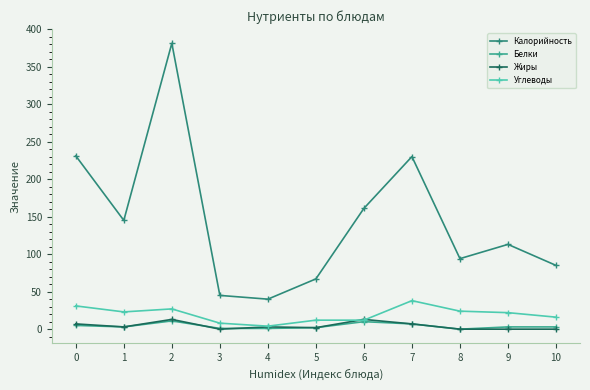

True or false: Углеводы has a value of 12 at 6.

True